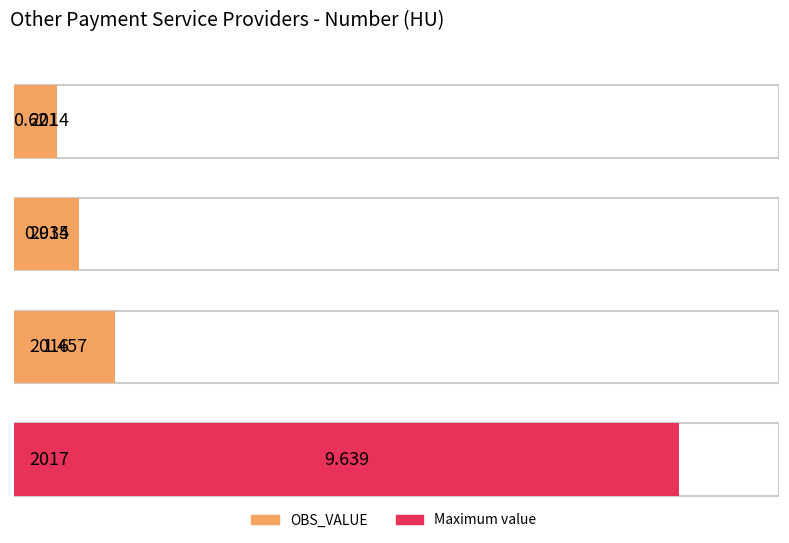

What value does the data have at 2015?

0.9